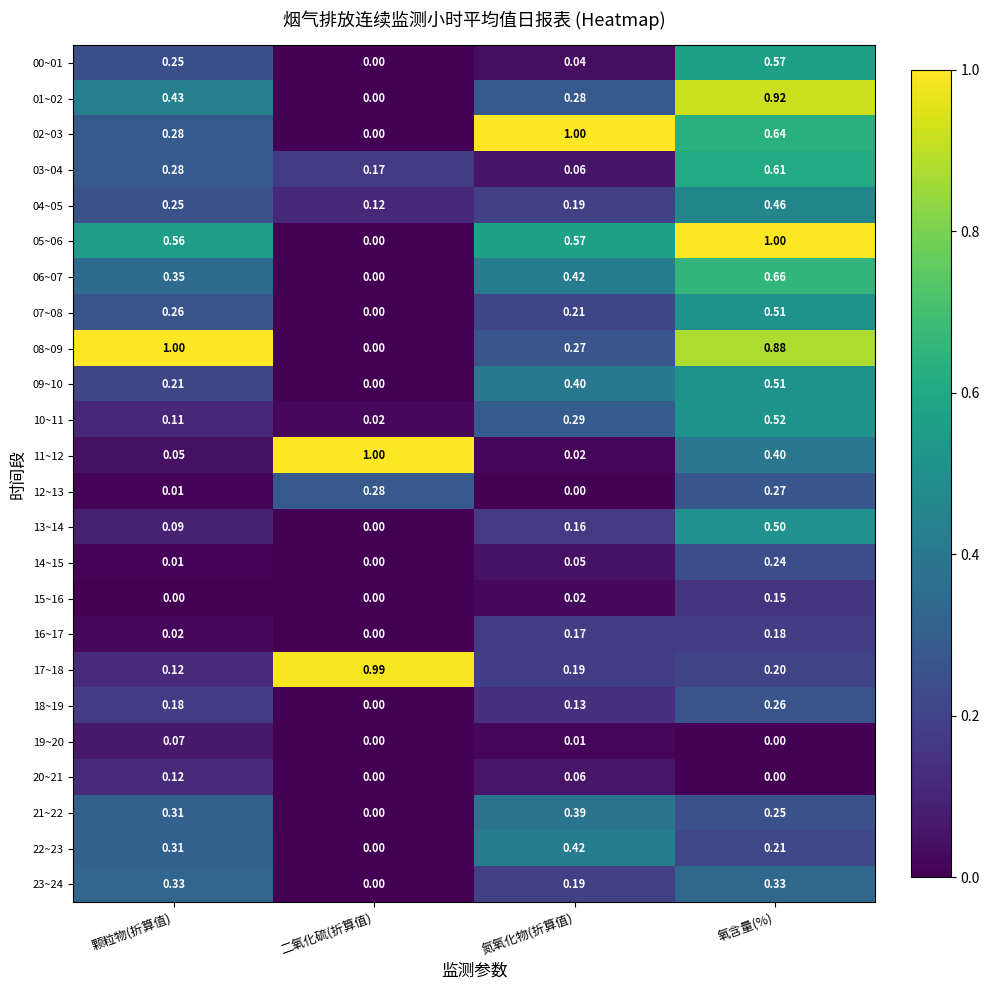

Is the value of 00~01 at 氮氧化物(折算值) greater than the value of 04~05 at 氮氧化物(折算值)?

No